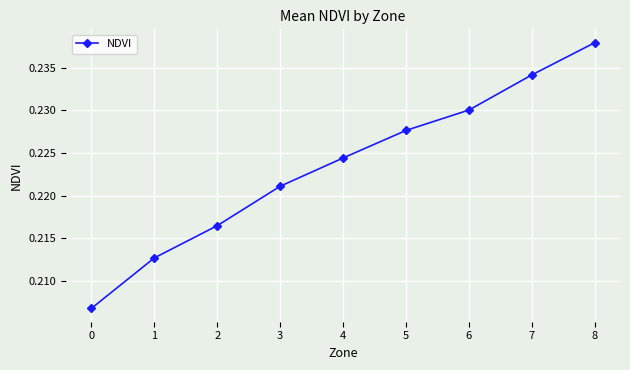

True or false: there are more than 2 points higher than both neighbors.

False